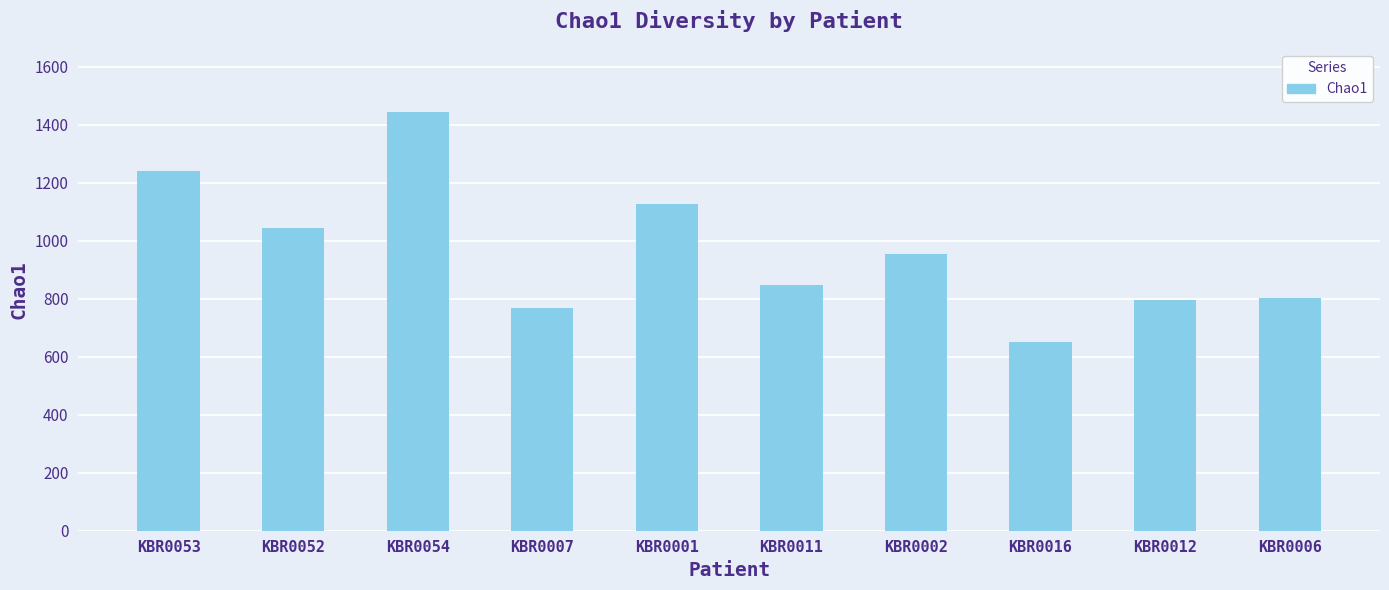

How many bars are there in total?

10